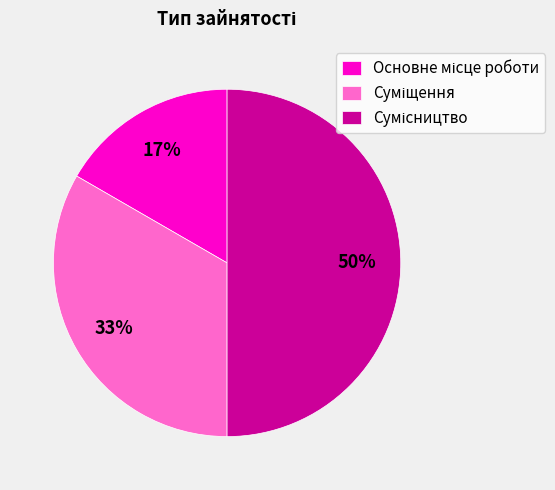

To the nearest percent, what is the average slice percentage?

33%